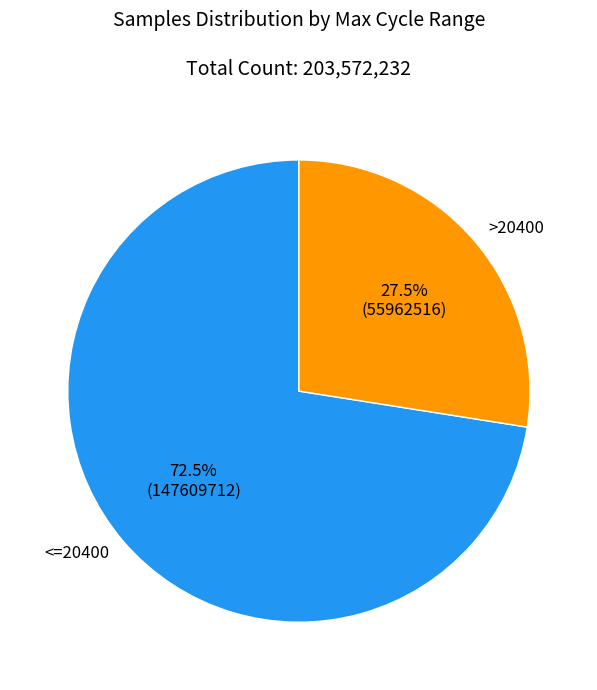

Combined, do >20400 and <=20400 account for over 50%?

Yes